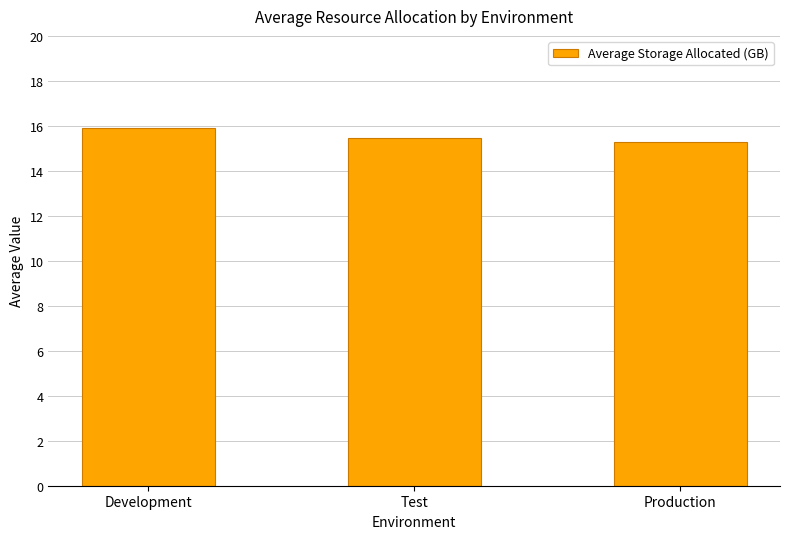

Reading left to right, transcribe all the data shown in this chart.

Development=15.9	Test=15.4	Production=15.3